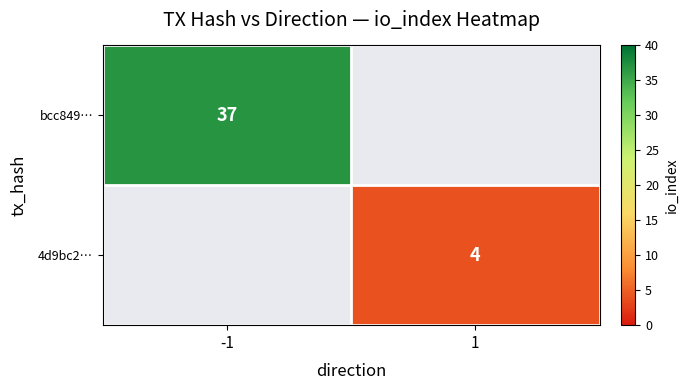

Is the value of bcc849… at -1 greater than the value of 4d9bc2… at 1?

Yes